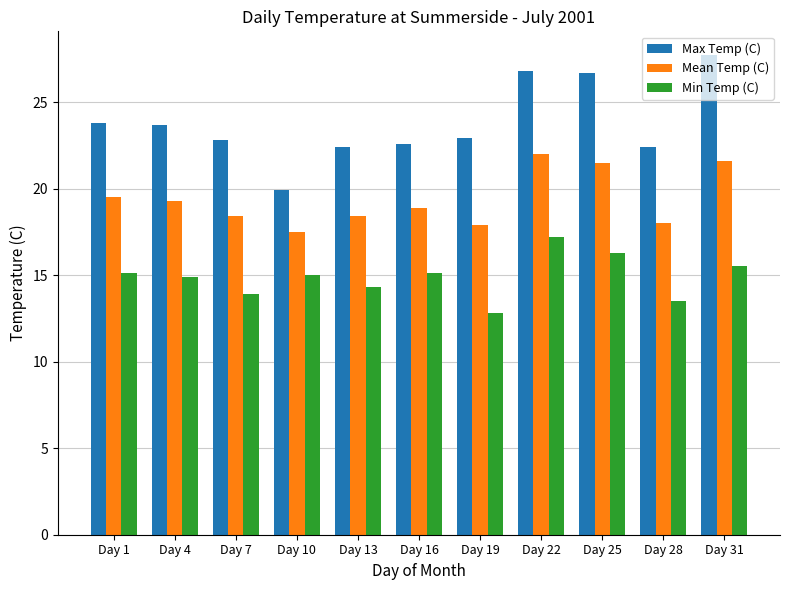

Which series changed the most between Day 16 and Day 25?

Max Temp (C)